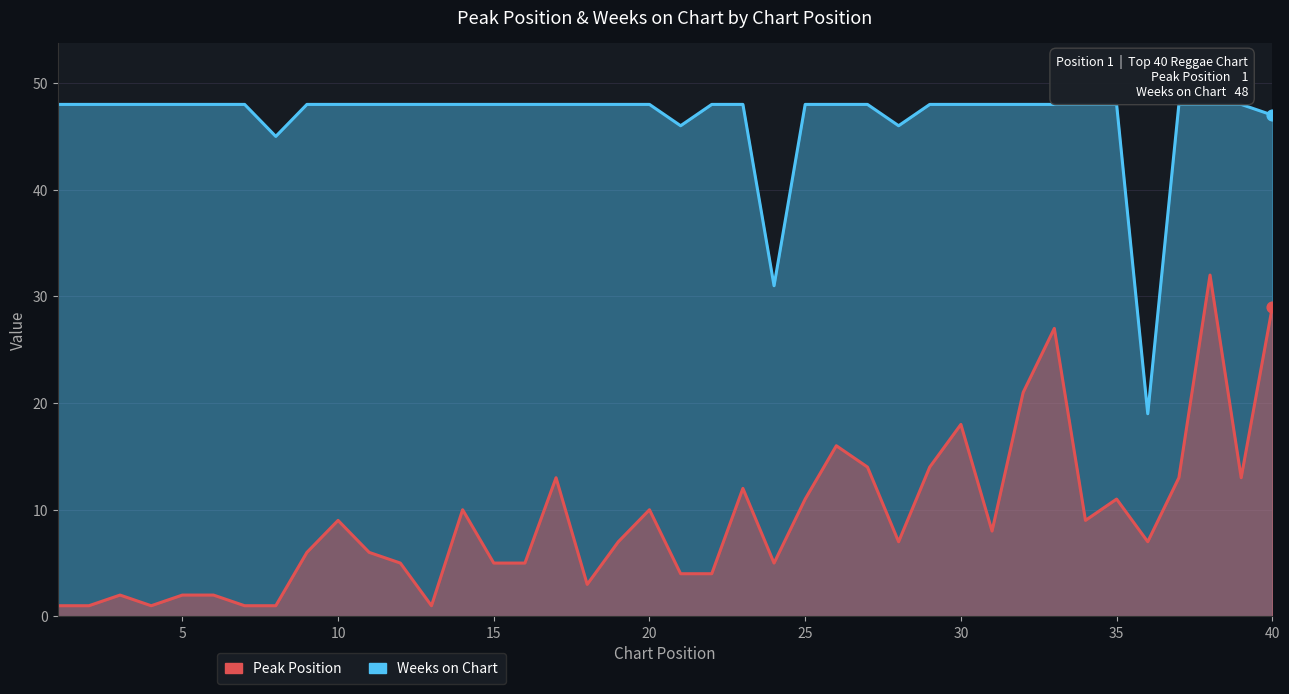

Which series contains the highest Y value?

Weeks on Chart